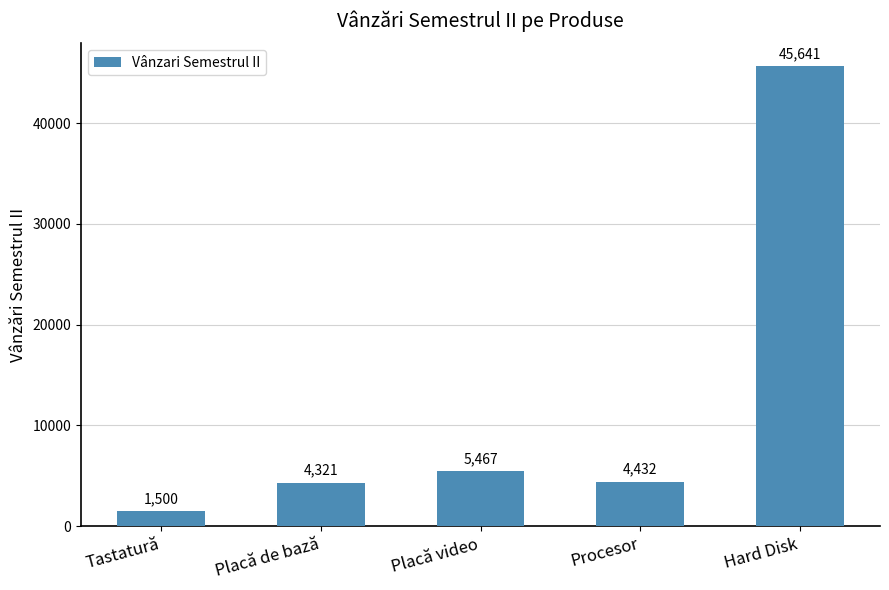

Which category has the lowest value across all series?

Tastatură